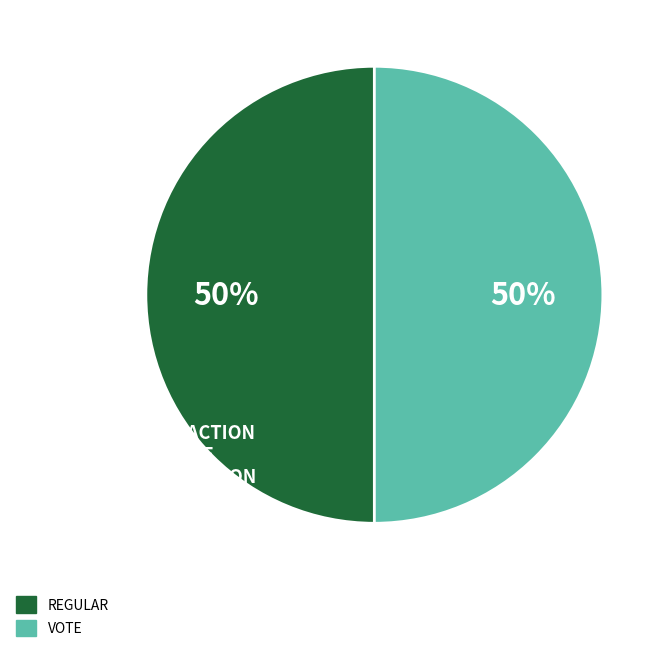

To the nearest percent, what is the average slice percentage?

50%